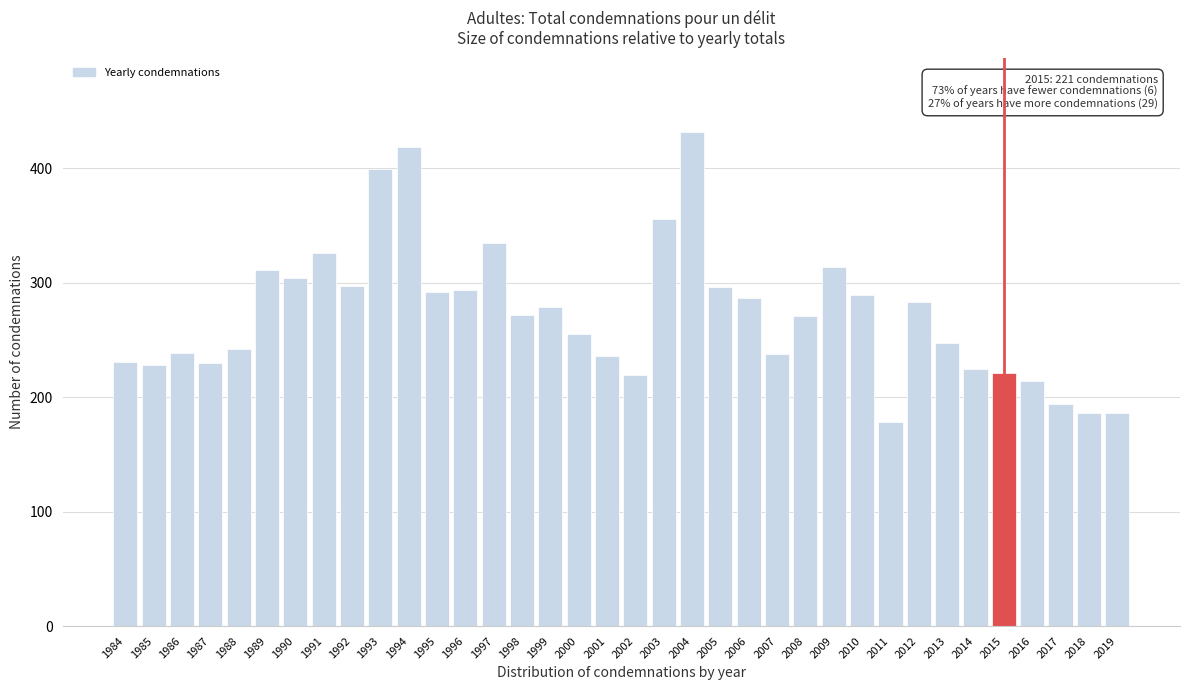

Between 2006 and 2001, which is larger?

2006